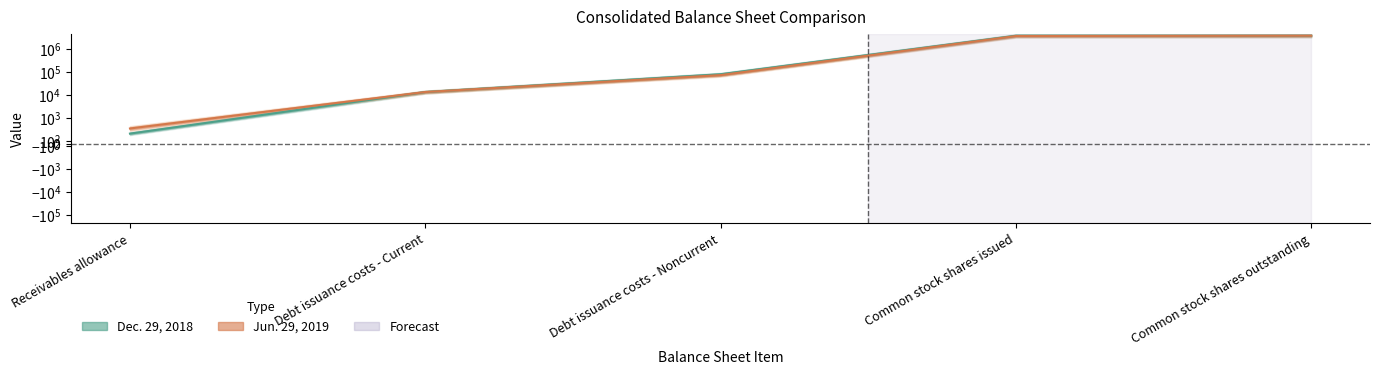

Reading left to right, extract all data points from this chart.

Jun. 29, 2019: 600	13900	75600	3781339	3907686
Dec. 29, 2018: 400	13900	82600	3907686	3907686